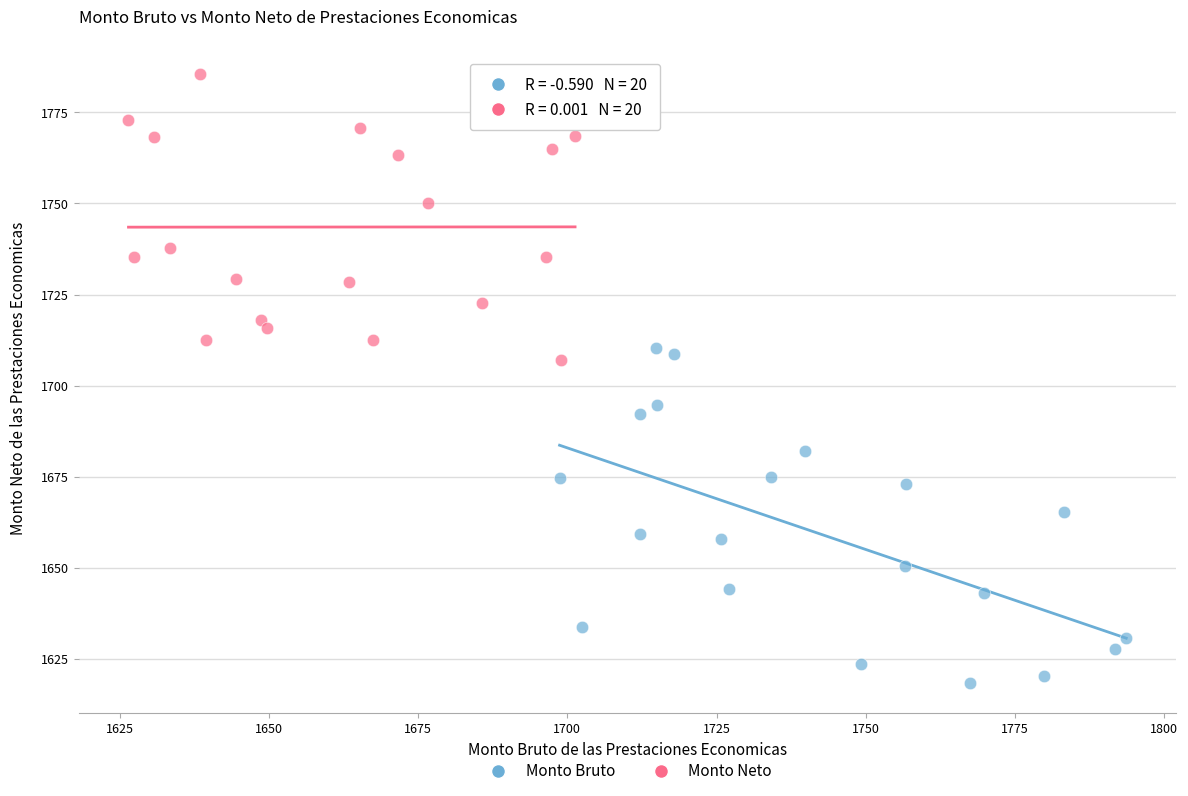

Which series has the widest spread of Y values?

Monto Bruto